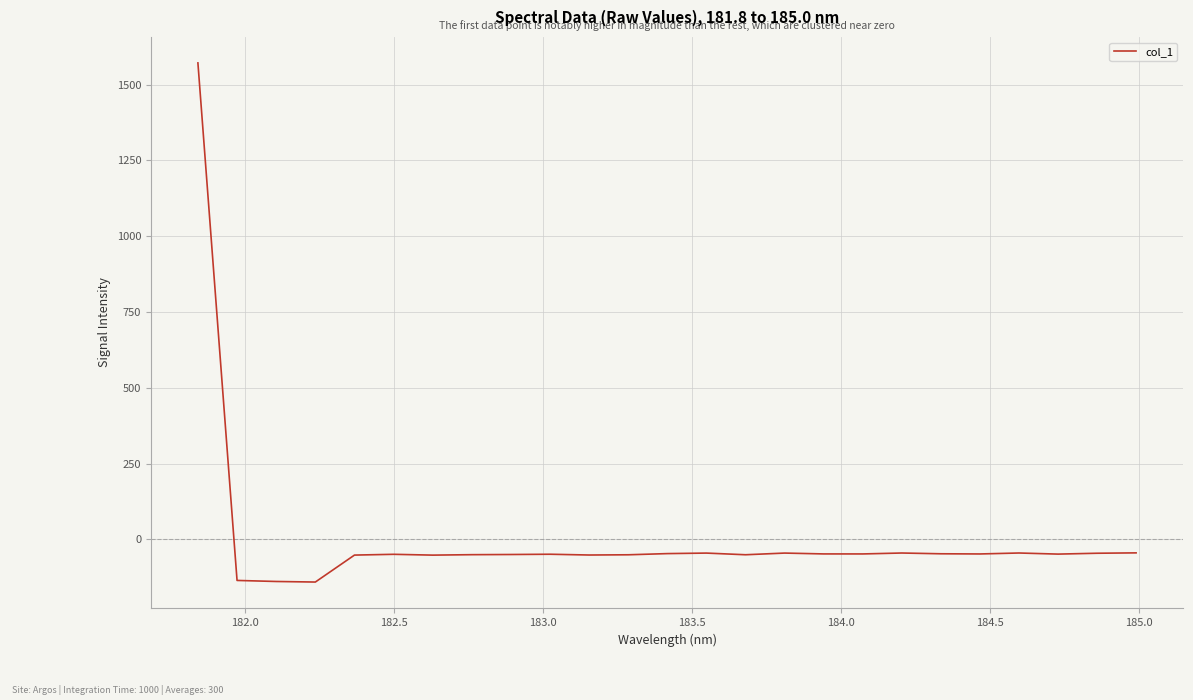

What is the minimum value shown in the chart?

-141.0